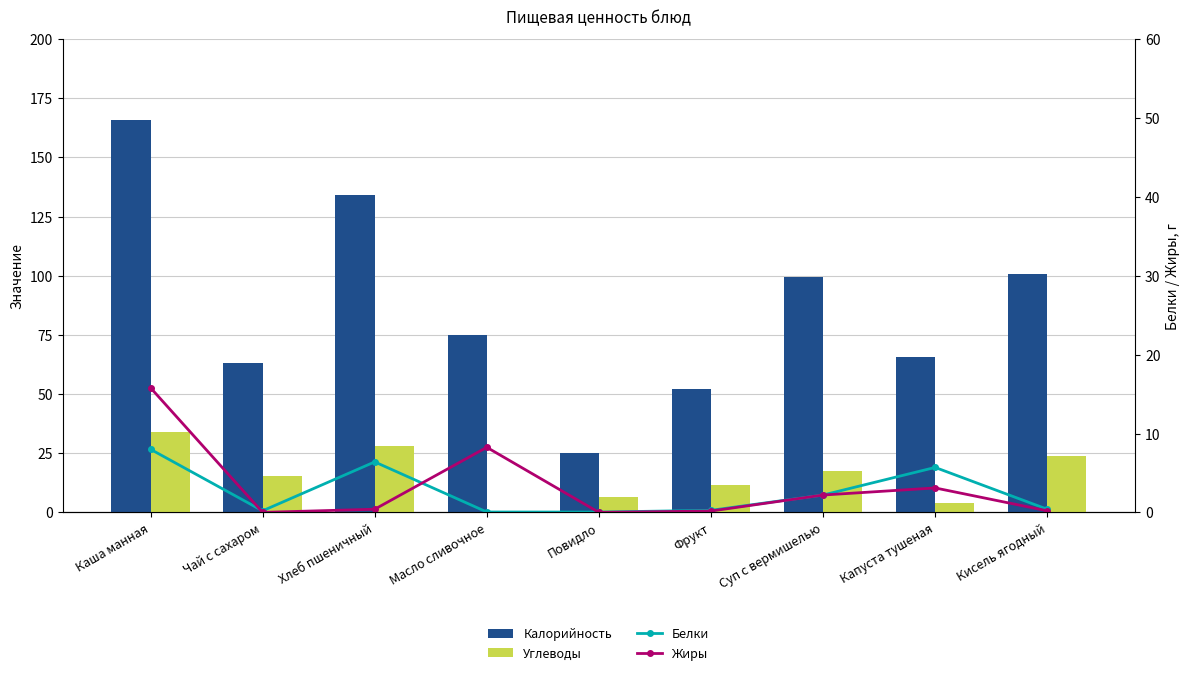

At which category is the sum across all series the highest?

Каша манная